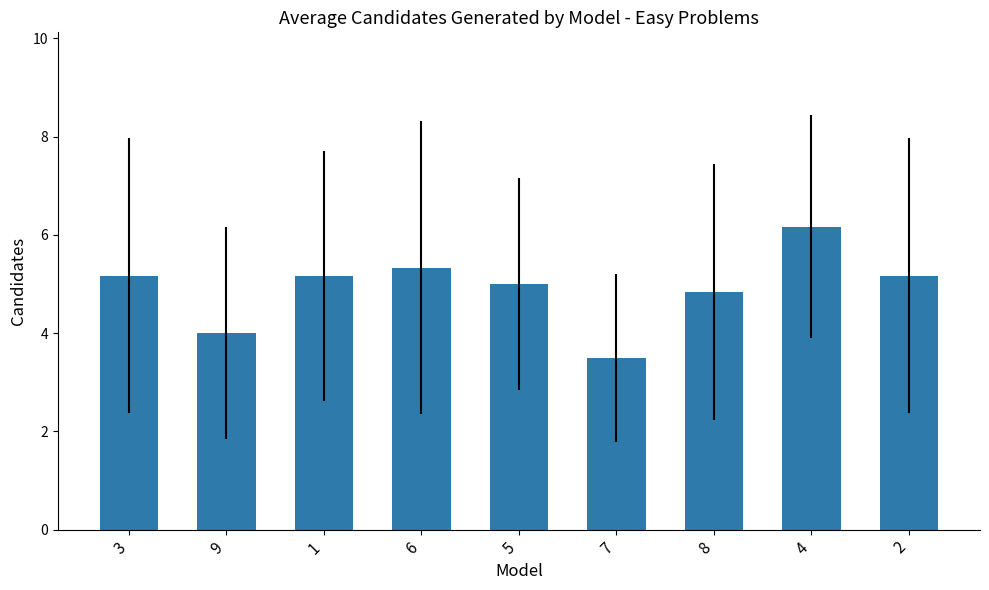

Count the number of data series in this chart.

1